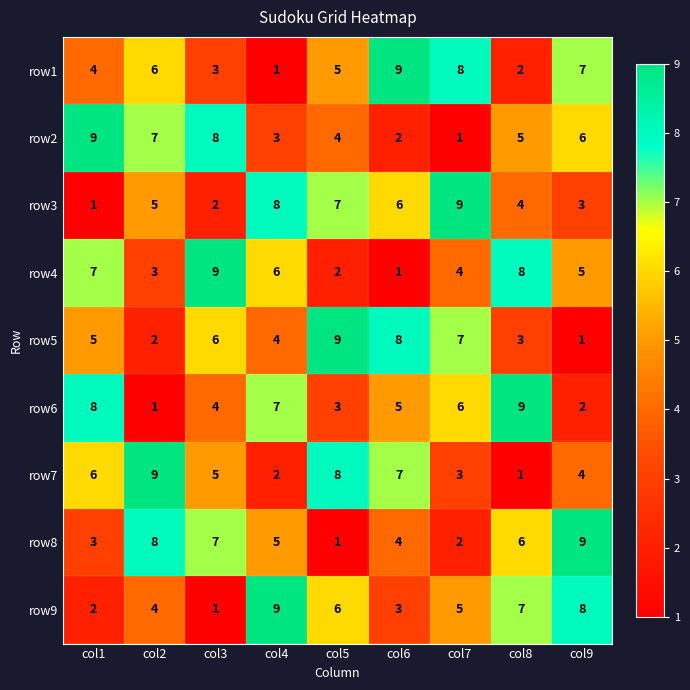

What is the greatest value displayed?

9